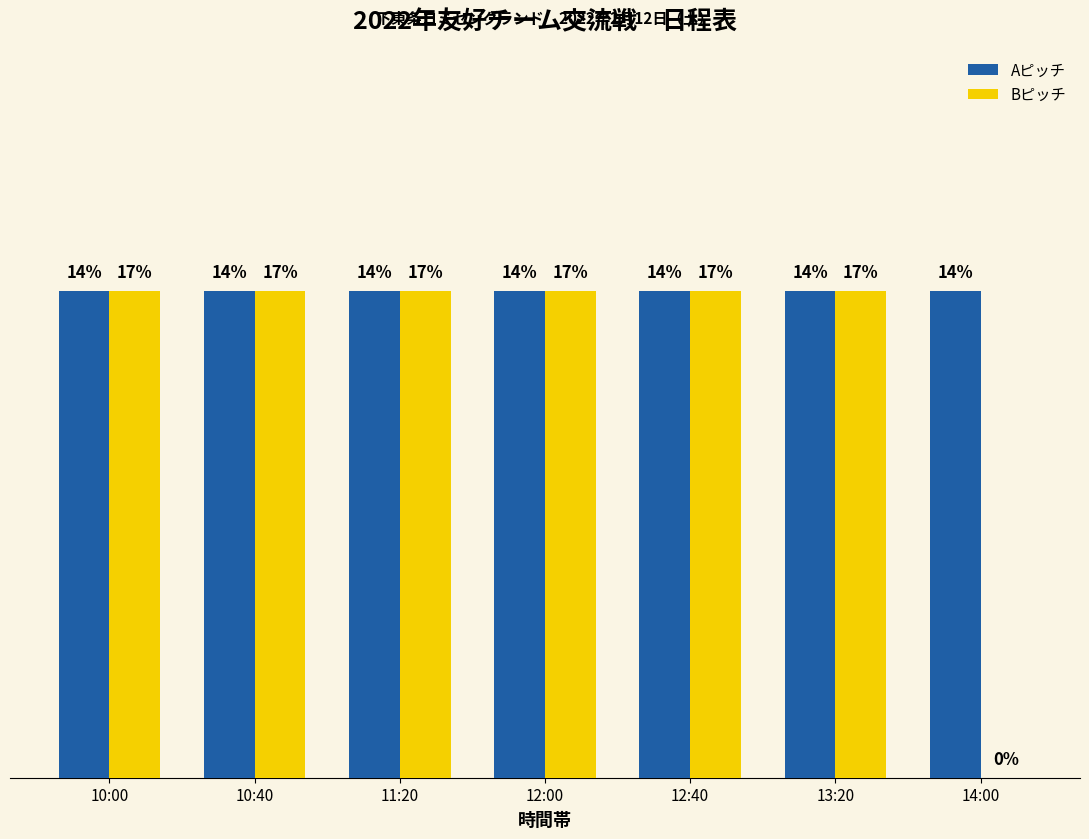

Reading right to left, extract all data points from this chart.

Aピッチ: 14:00=1	13:20=1	12:40=1	12:00=1	11:20=1	10:40=1	10:00=1
Bピッチ: 14:00=0	13:20=1	12:40=1	12:00=1	11:20=1	10:40=1	10:00=1